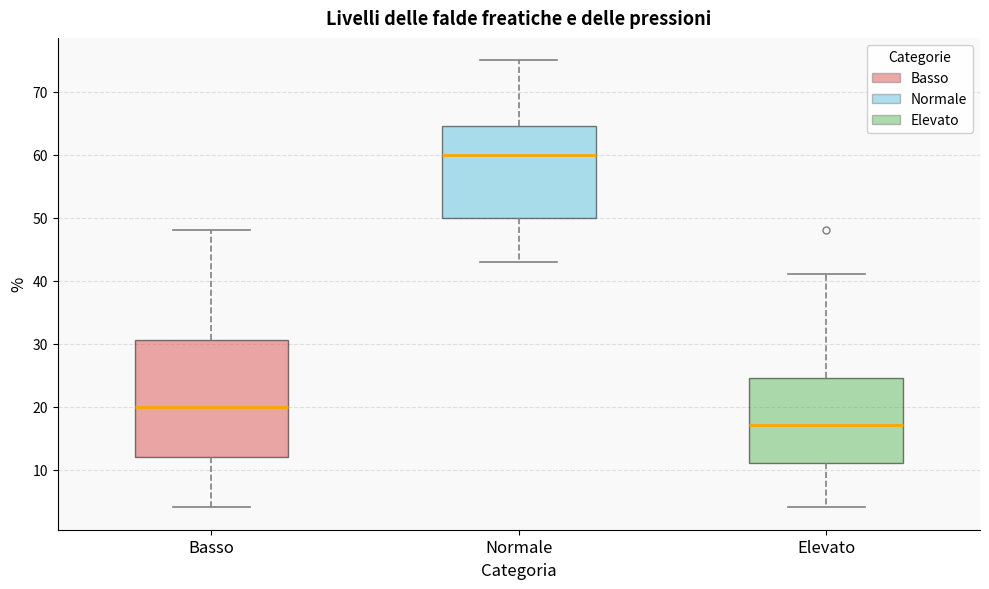

Comparing the boxes themselves (not the whiskers), which one is the tallest?

Basso